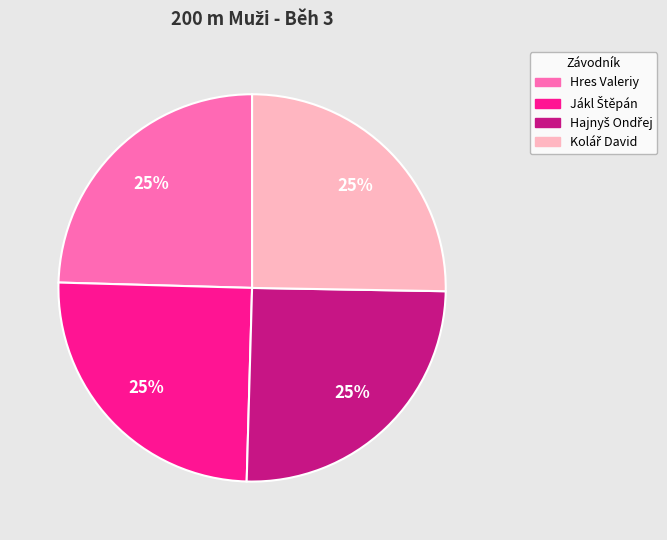

Does any single category account for the majority?

No